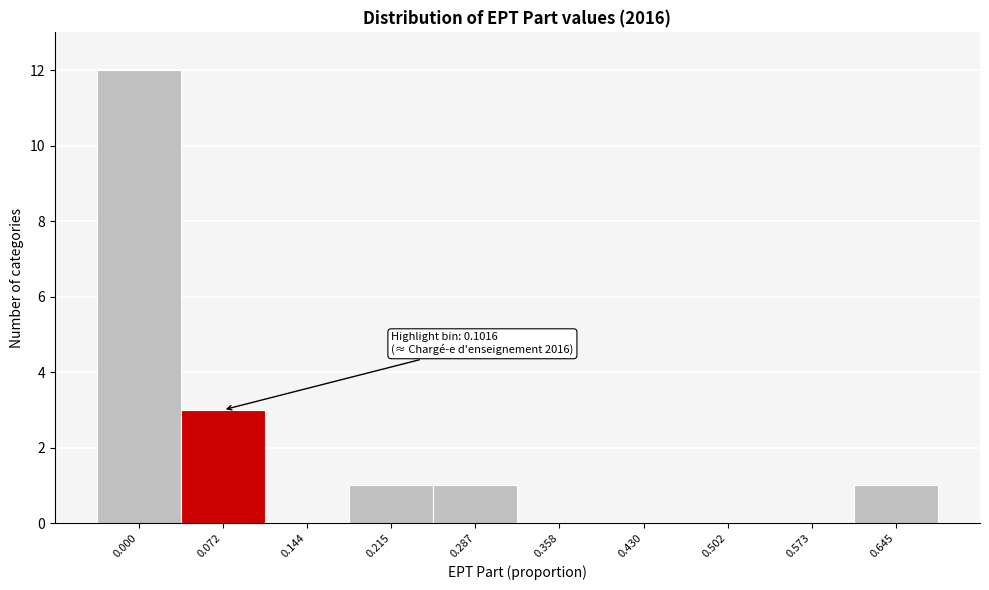

Reading left to right, list all the values displayed in this chart.

0.000=12	0.072=3	0.144=0	0.215=1	0.287=1	0.358=0	0.430=0	0.502=0	0.573=0	0.645=1